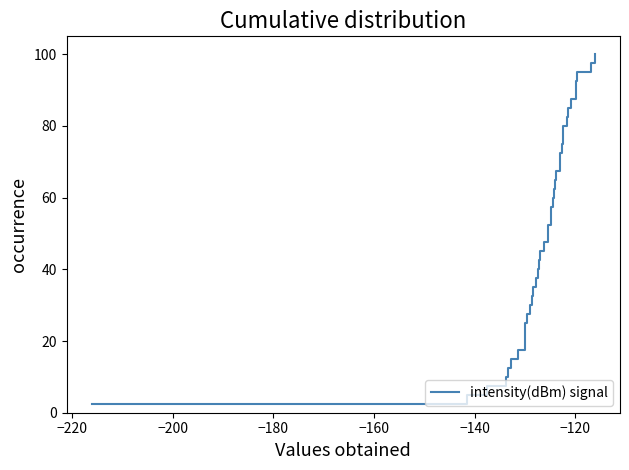

What is the greatest value displayed?

100.0